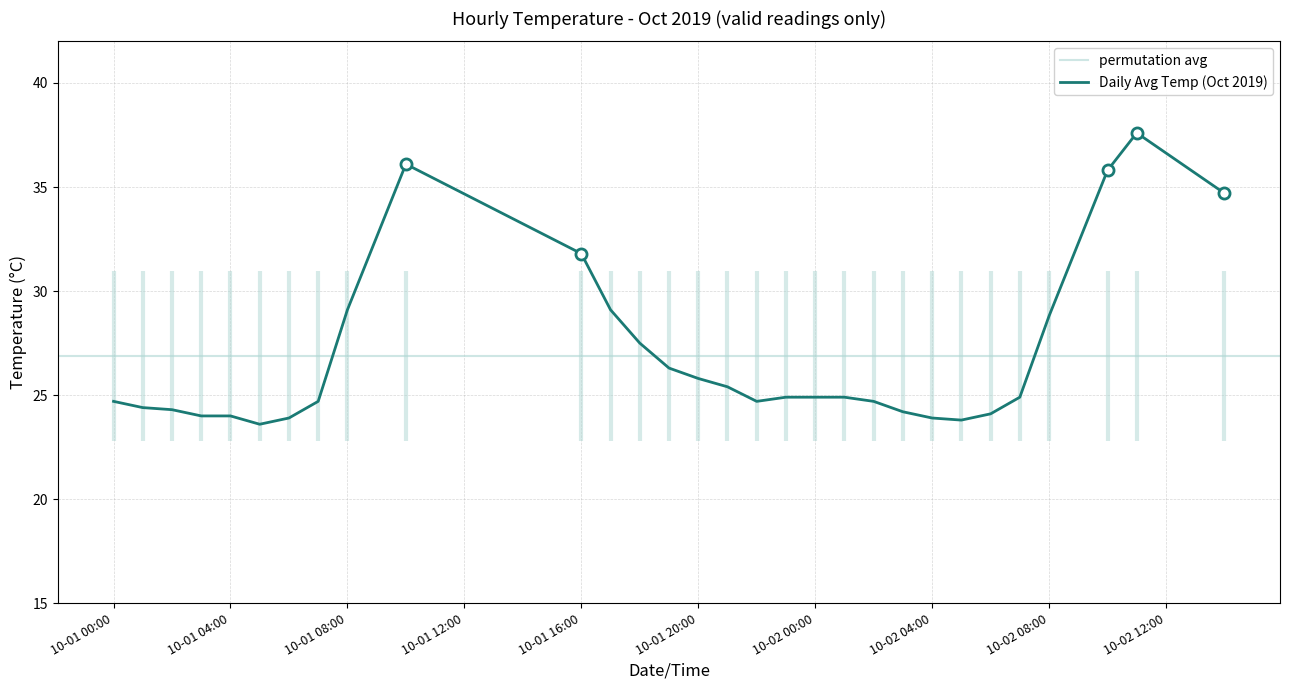

The Daily Avg Temp (Oct 2019) series shows 9.0 at 10-01 20:00. True or false?

False